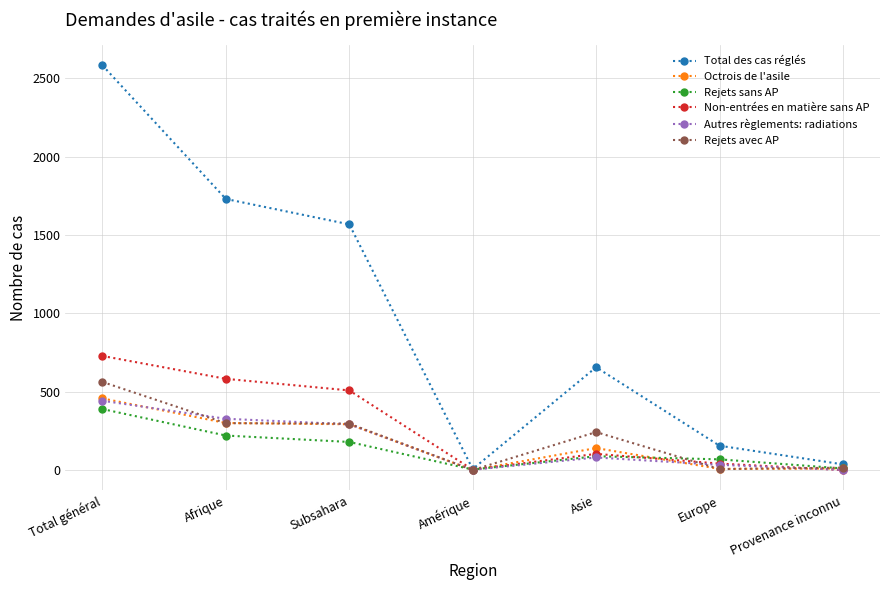

Which label corresponds to the largest value in the chart?

Total général